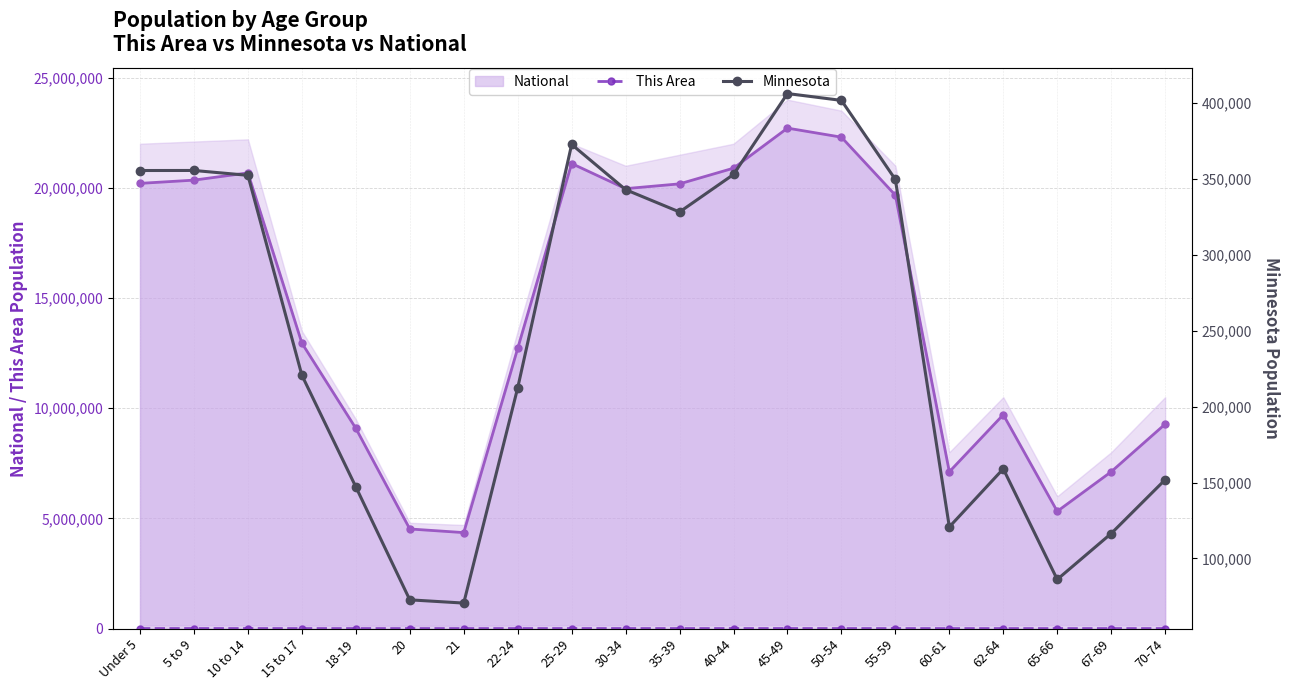

How many categories are shown in the chart?

20